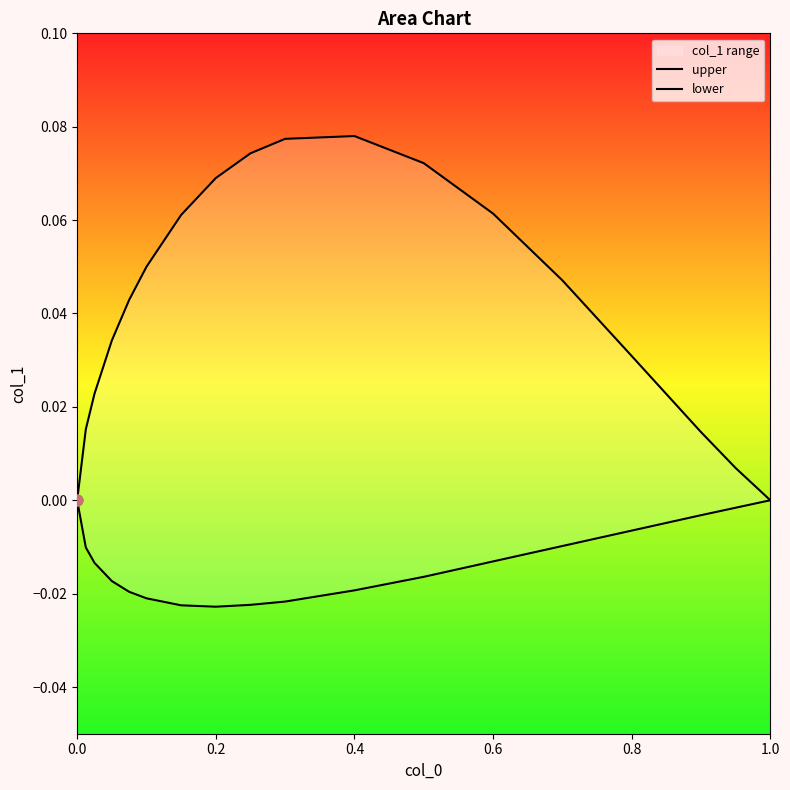

Which series has the largest total across all categories?

upper